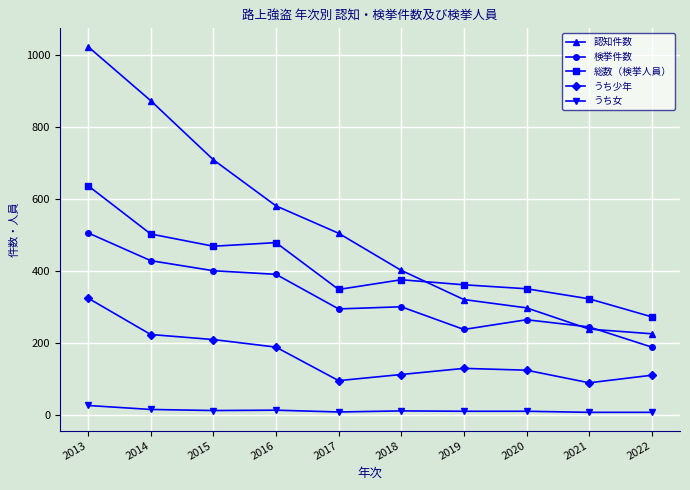

What is the spread (max minus min) of values at 2017?

496